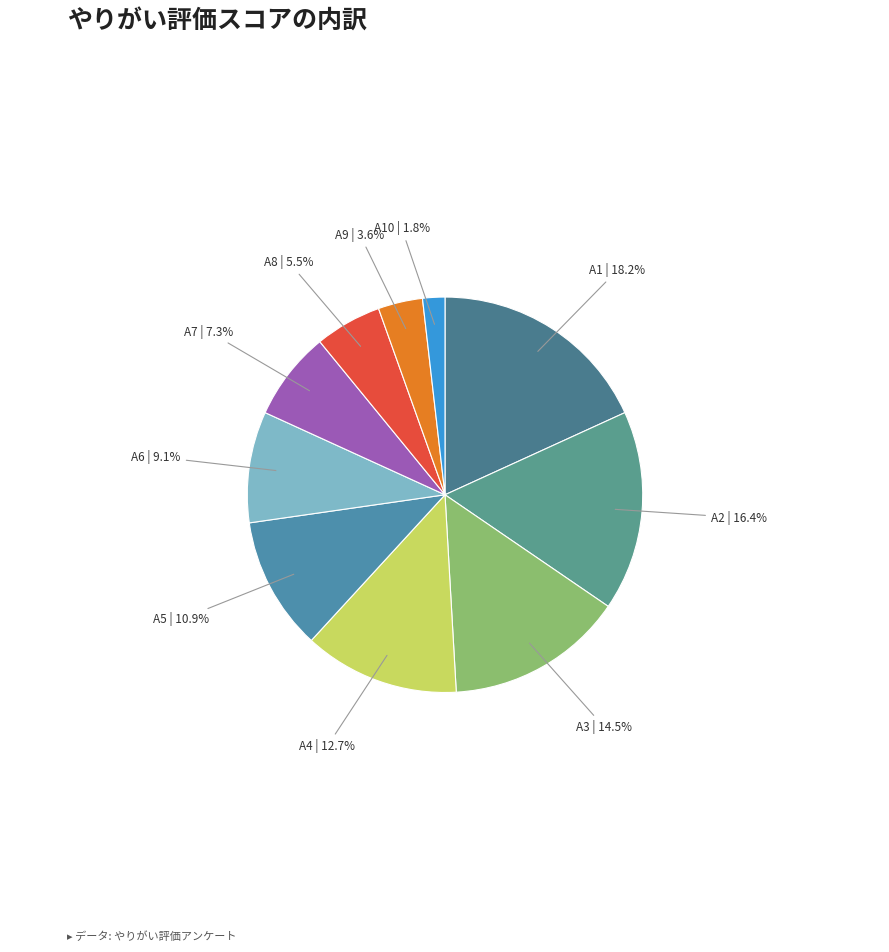

What is the largest slice in the pie chart?

A1